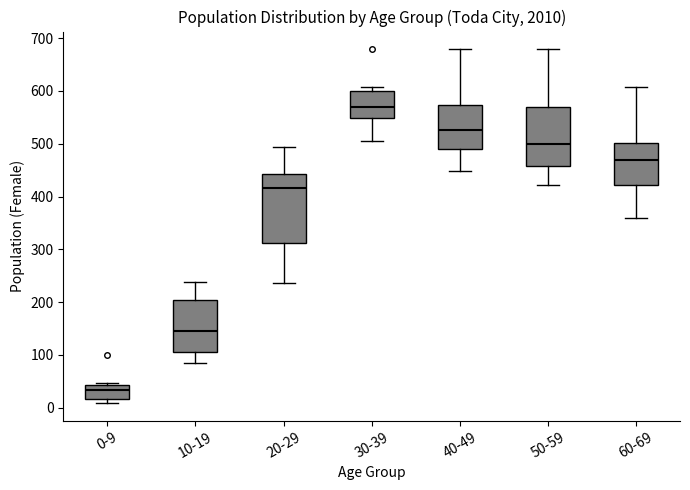

Reading left to right, read every box against the y-axis: the position of its median line, the range the box covers, and the ends of its whiskers. The values are not printed on the chart, so give them approximately, as read against the axis.

0-9: median 30, box 20 to 40, whiskers 10 to 50
10-19: median 140, box 110 to 210, whiskers 80 to 240
20-29: median 420, box 310 to 440, whiskers 240 to 490
30-39: median 570, box 550 to 600, whiskers 510 to 610
40-49: median 530, box 490 to 570, whiskers 450 to 680
50-59: median 500, box 460 to 570, whiskers 420 to 680
60-69: median 470, box 420 to 500, whiskers 360 to 610